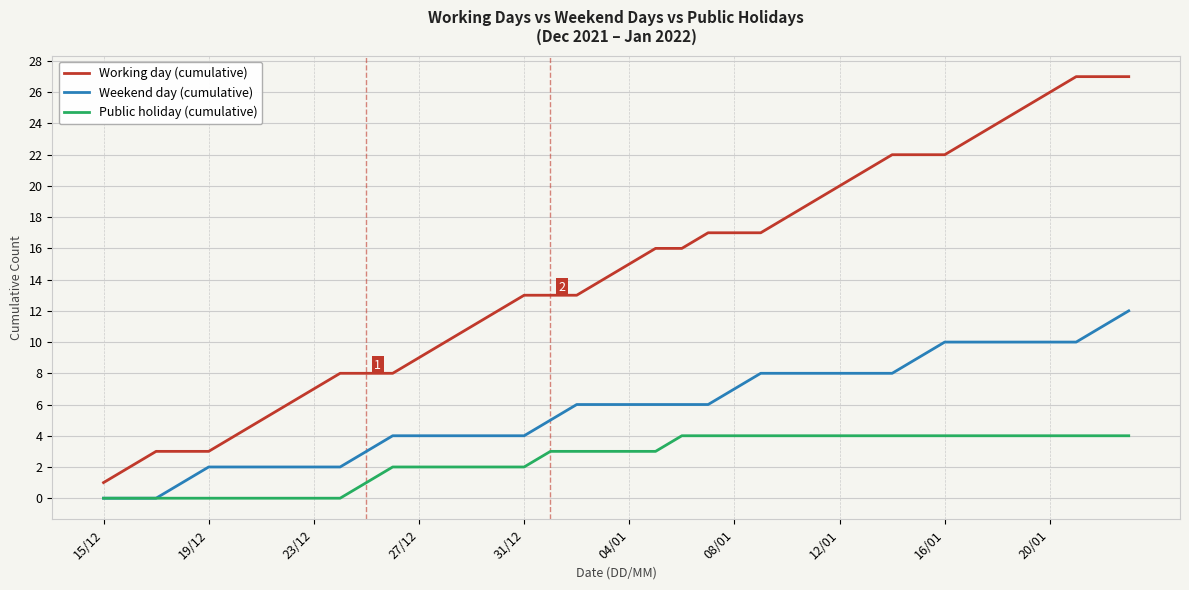

Reading right to left, list all the values displayed in this chart.

Working day (cumulative): 27	27	27	26	25	24	23	22	22	22	21	20	19	18	17	17	17	16	16	15	14	13	13	13	12	11	10	9	8	8	8	7	6	5	4	3	3	3	2	1
Weekend day (cumulative): 12	11	10	10	10	10	10	10	9	8	8	8	8	8	8	7	6	6	6	6	6	6	5	4	4	4	4	4	4	3	2	2	2	2	2	2	1	0	0	0
Public holiday (cumulative): 4	4	4	4	4	4	4	4	4	4	4	4	4	4	4	4	4	4	3	3	3	3	3	2	2	2	2	2	2	1	0	0	0	0	0	0	0	0	0	0